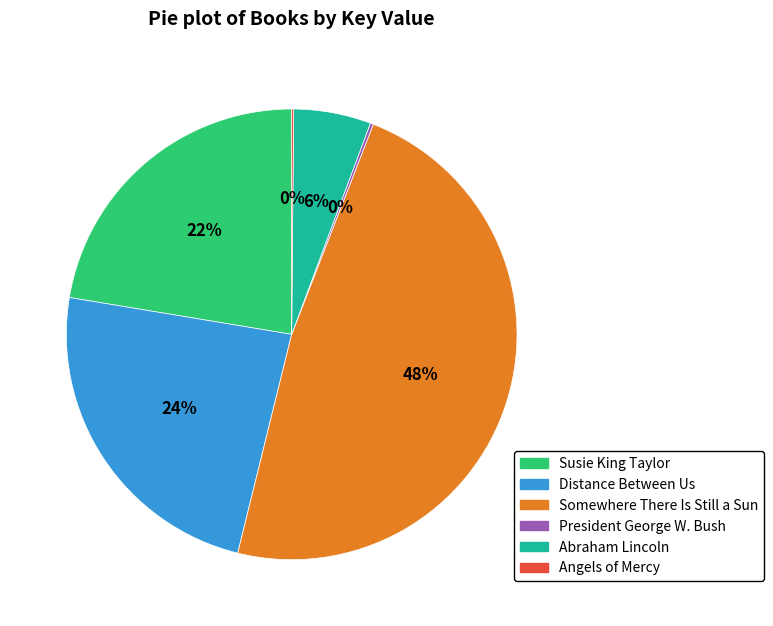

To the nearest percent, what is the average slice percentage?

17%